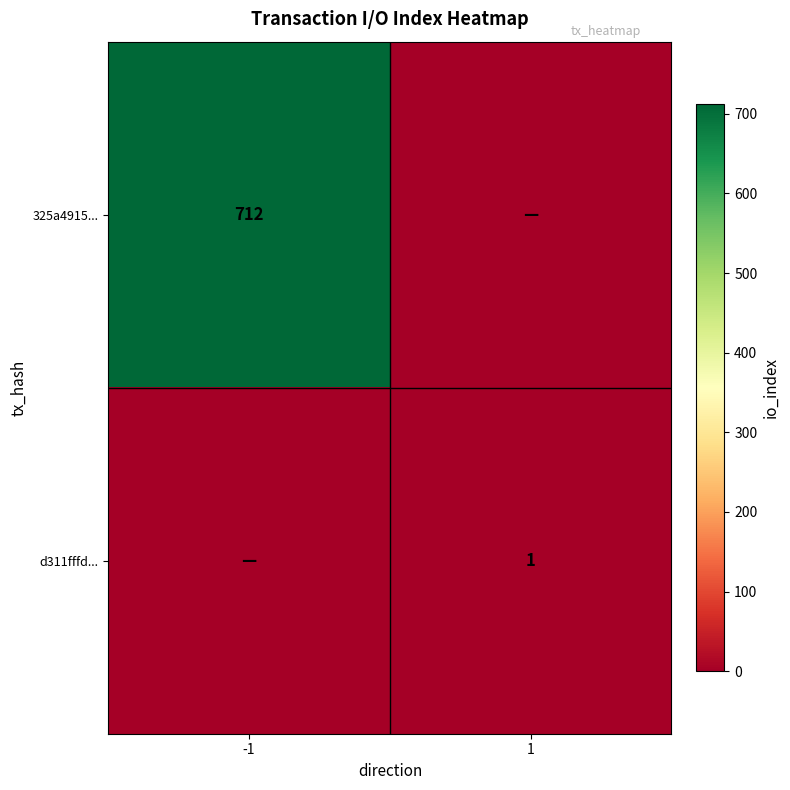

At how many categories does at least one series exceed 702?

1